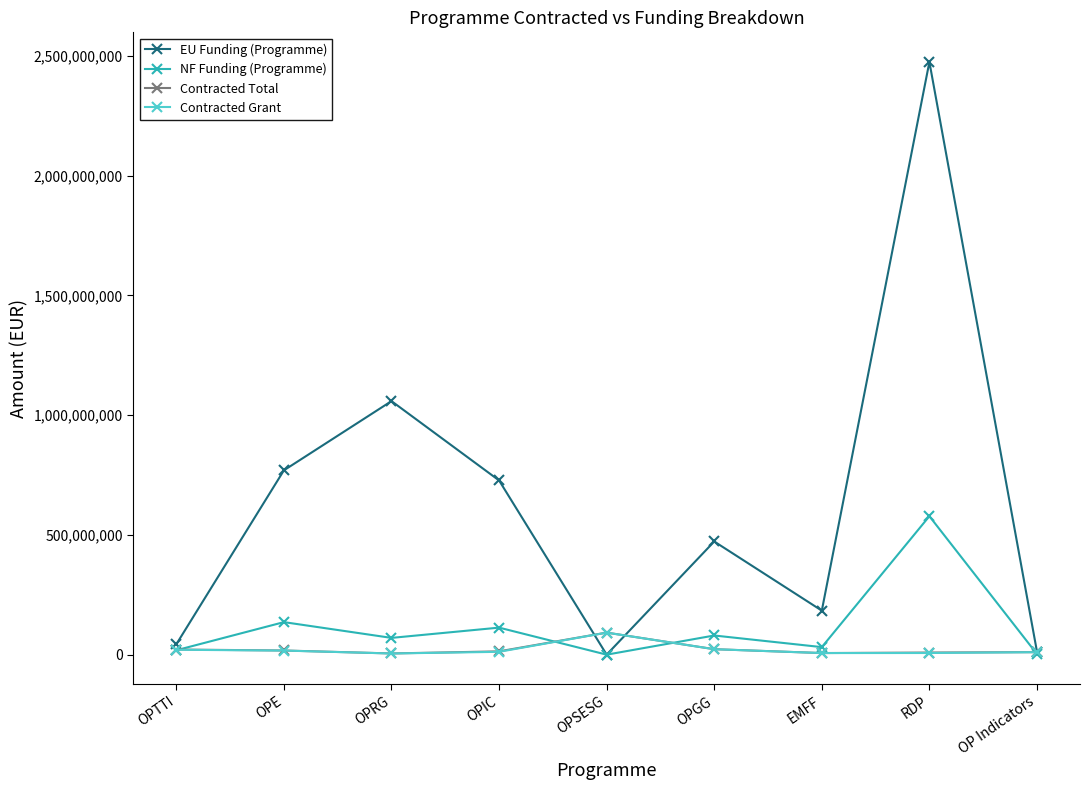

At which category does NF Funding (Programme) reach its first local peak?

OPE